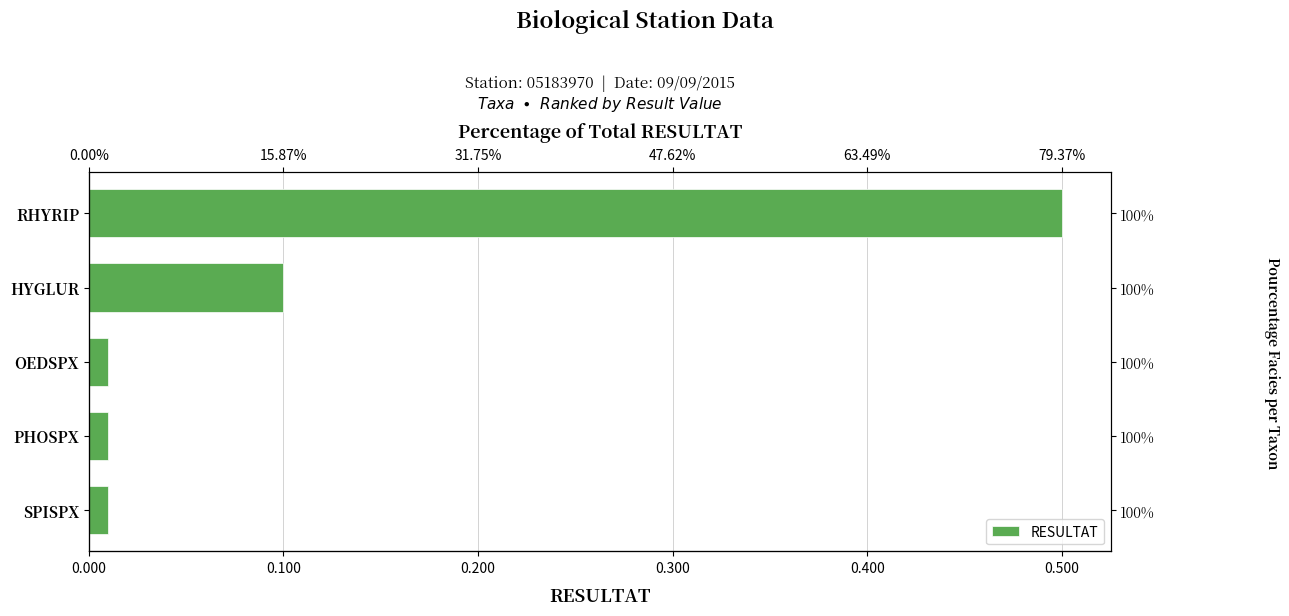

What is the maximum value shown in the chart?

0.5